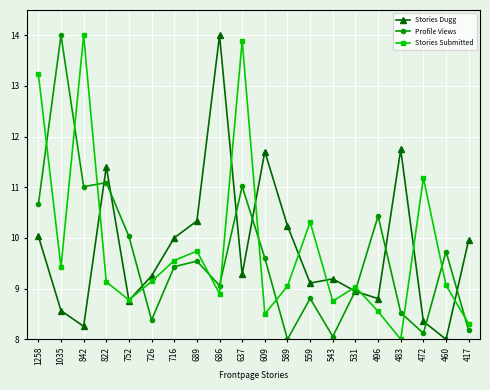

Does the chart display data point markers on the line(s)?

Yes